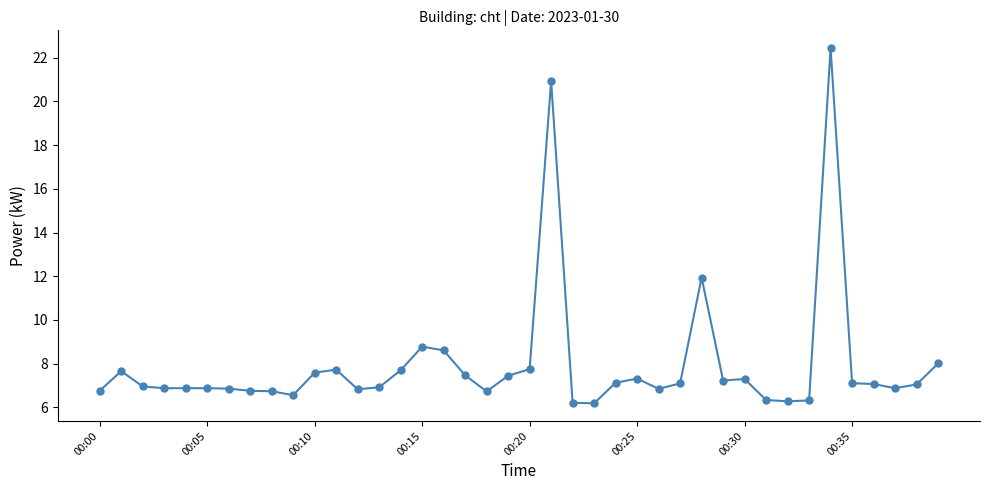

True or false: there are more than 0 points higher than both neighbors.

True